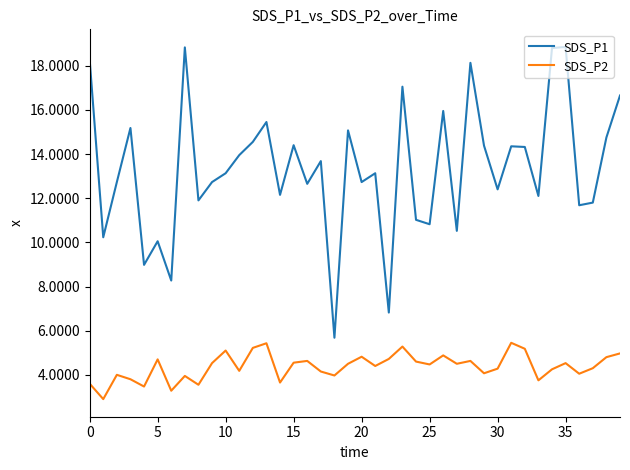

Which series has the widest spread of values?

SDS_P1